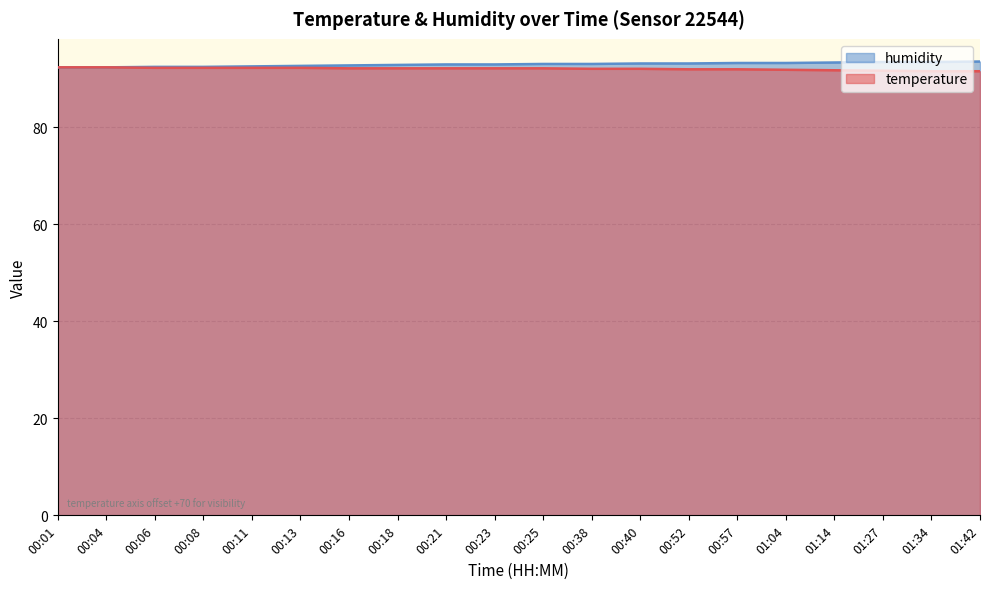

Count the number of data series in this chart.

2